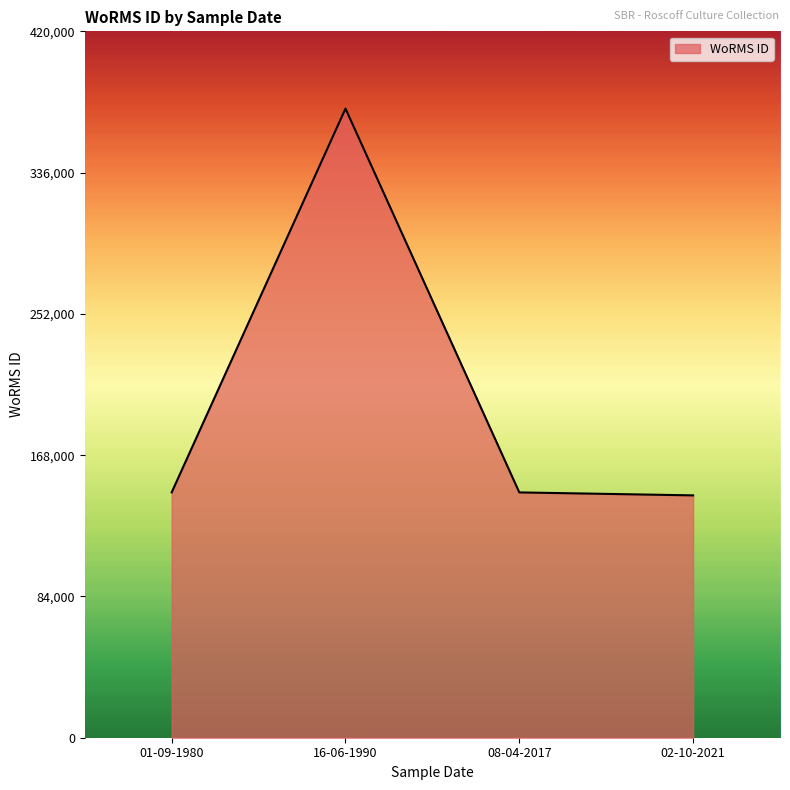

How many categories are shown in the chart?

4